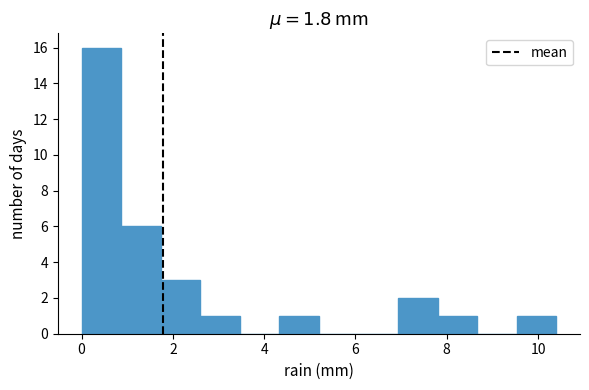

Over which range of the x-axis is the bar tallest?

0.0 to 0.8